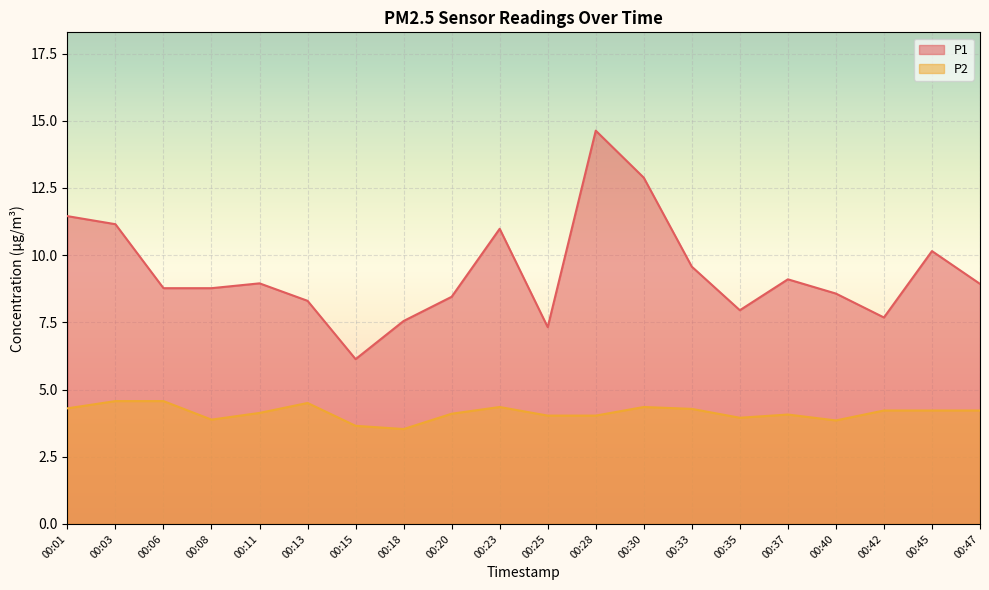

What is the sum of all P2 values?

82.8